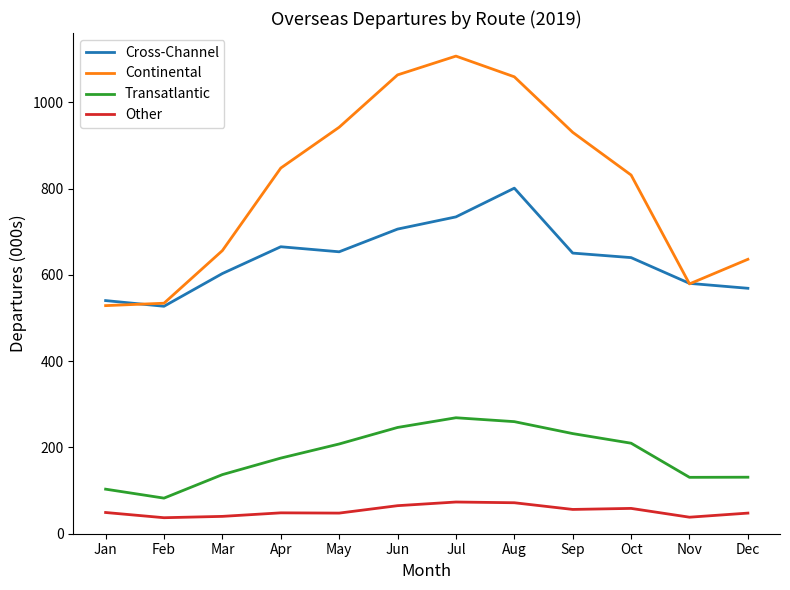

What is the sum of the Cross-Channel values at Mar and Feb?

1130.3